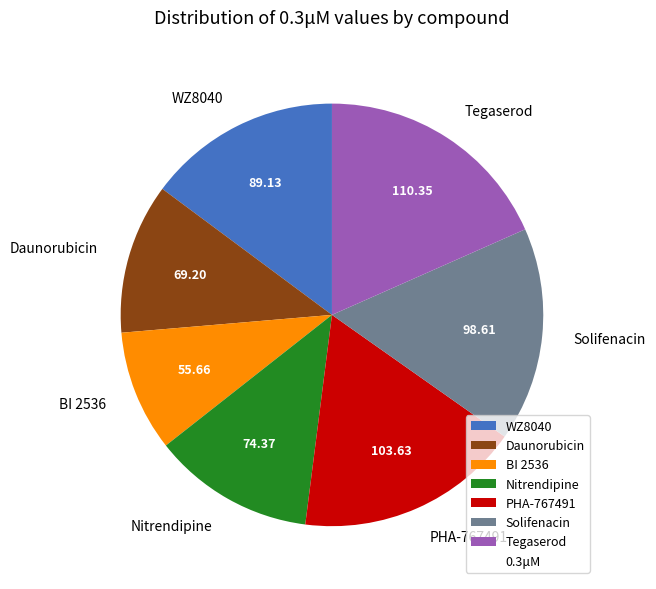

Rank the categories by value from highest to lowest.

Tegaserod, PHA-767491, Solifenacin, WZ8040, Nitrendipine, Daunorubicin, BI 2536